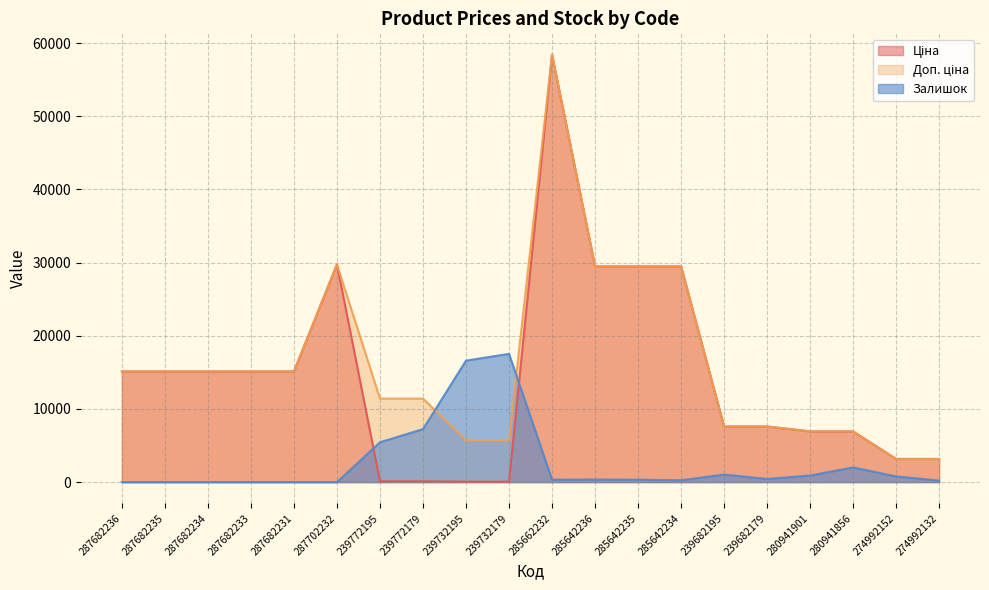

True or false: Ціна and Доп. ціна intersect in this chart.

False